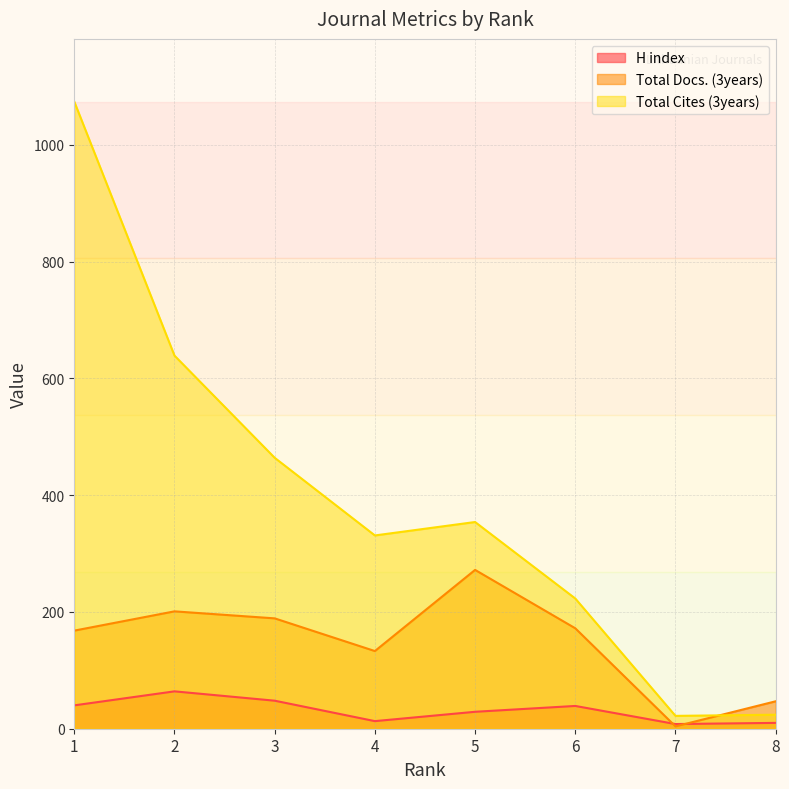

At which label does H index first exceed 39?

1